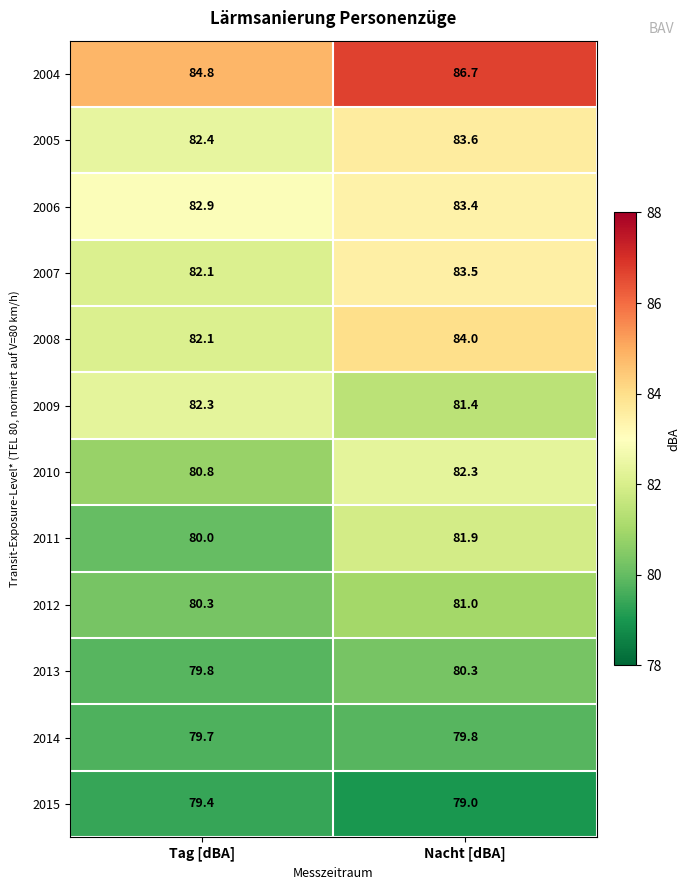

What is the sum of all 2005 values?

166.0